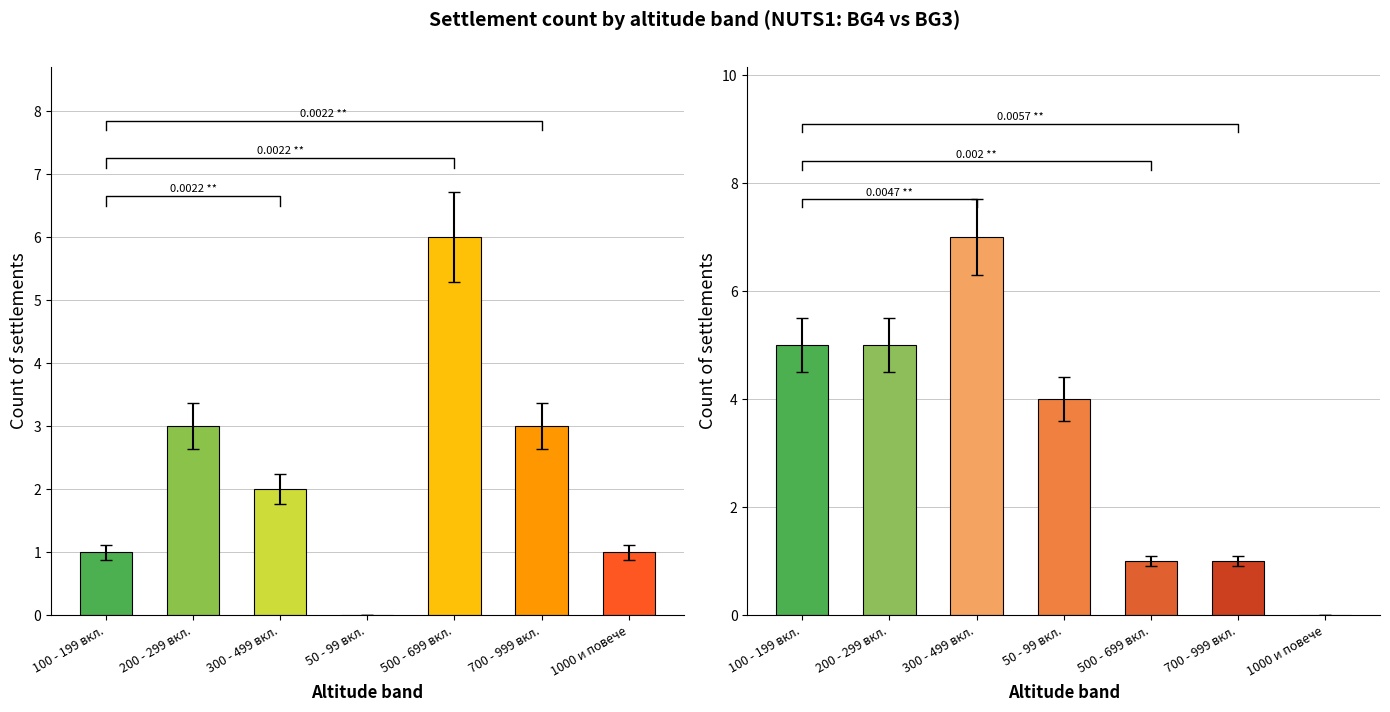

At which label is BG3 closest to 3?

50 - 99 вкл.